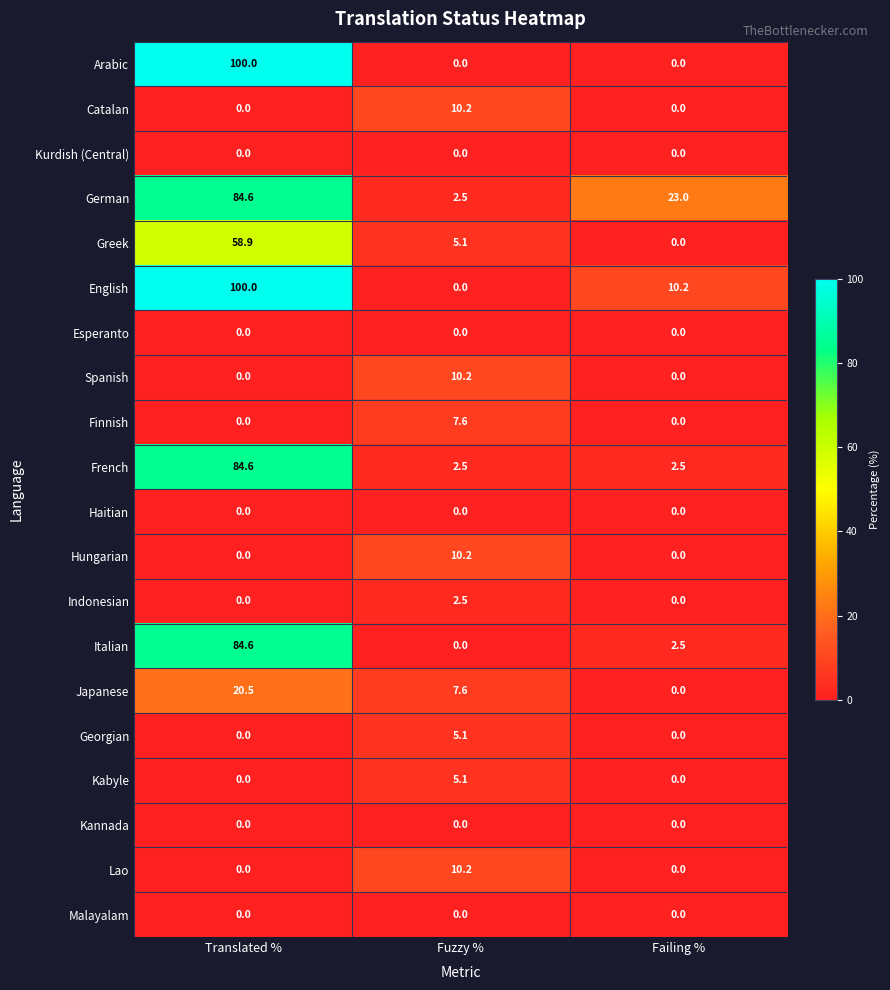

How many positive values does the Greek series have?

2